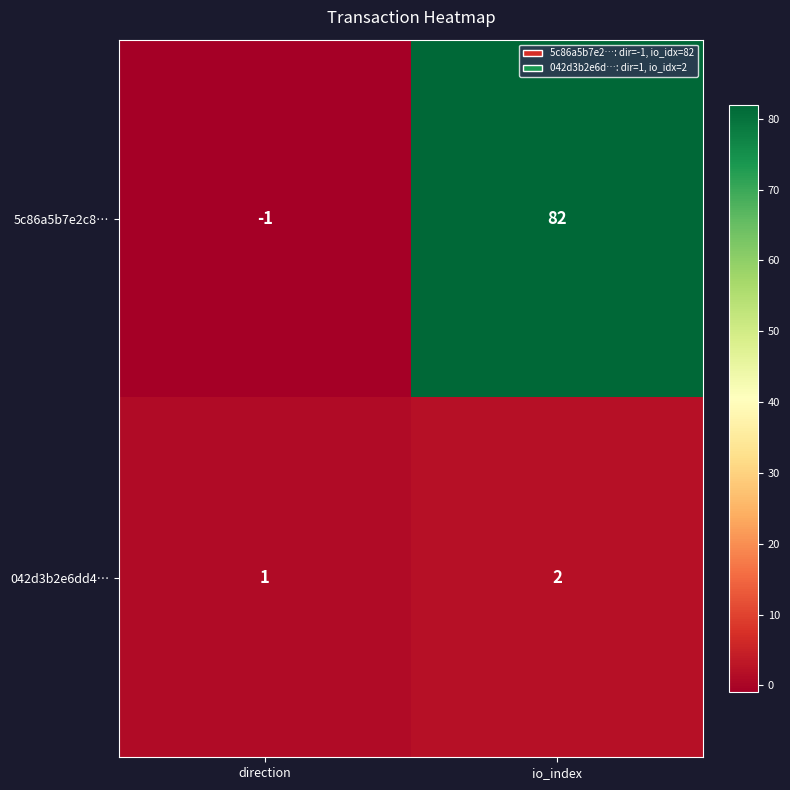

Reading left to right, what are all the values shown in this chart?

5c86a5b7e2c8…: direction=-1	io_index=82
042d3b2e6dd4…: direction=1	io_index=2